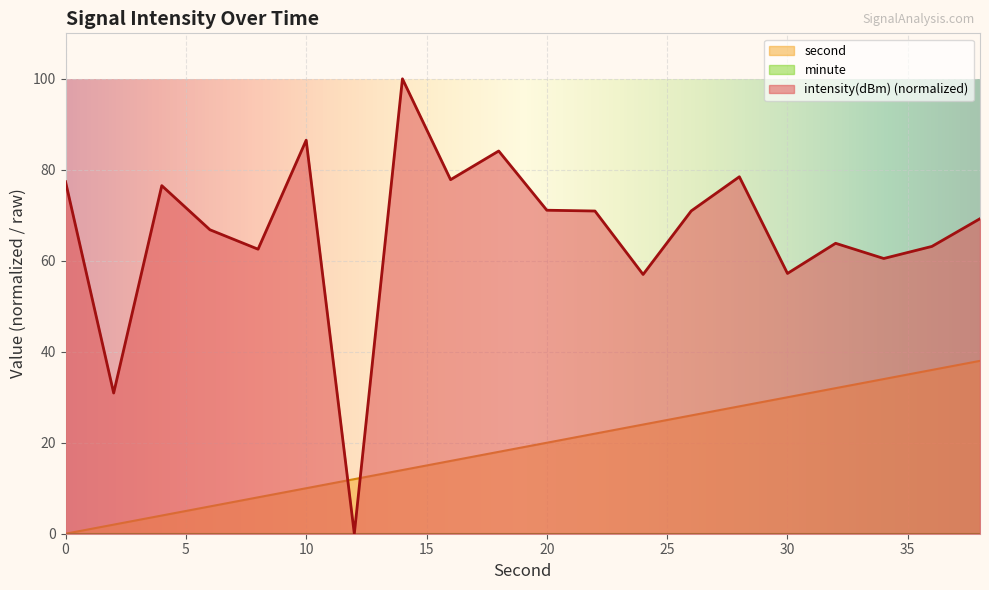

Reading left to right, list all the values displayed in this chart.

intensity(dBm): 0=77.4	2=30.9	4=76.5	6=66.8	8=62.5	10=86.5	12=0.0	14=100.0	16=77.8	18=84.1	20=71.1	22=70.9	24=57.0	26=71.0	28=78.5	30=57.2	32=63.8	34=60.5	36=63.2	38=69.2
second: 0=0.0	2=2.0	4=4.0	6=6.0	8=8.0	10=10.0	12=12.0	14=14.0	16=16.0	18=18.0	20=20.0	22=22.0	24=24.0	26=26.0	28=28.0	30=30.0	32=32.0	34=34.0	36=36.0	38=38.0